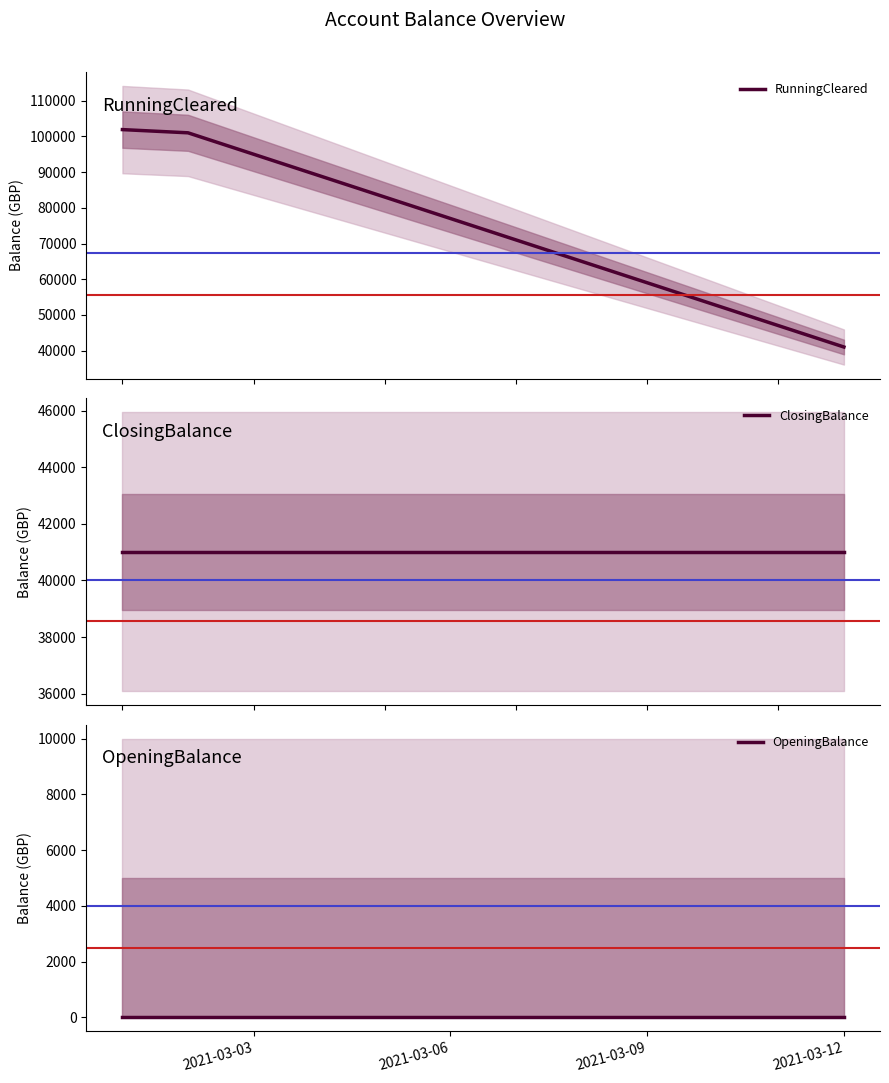

What is the sum of the ClosingBalance values at 2021-03-06 and 2021-03-03?

82033.6